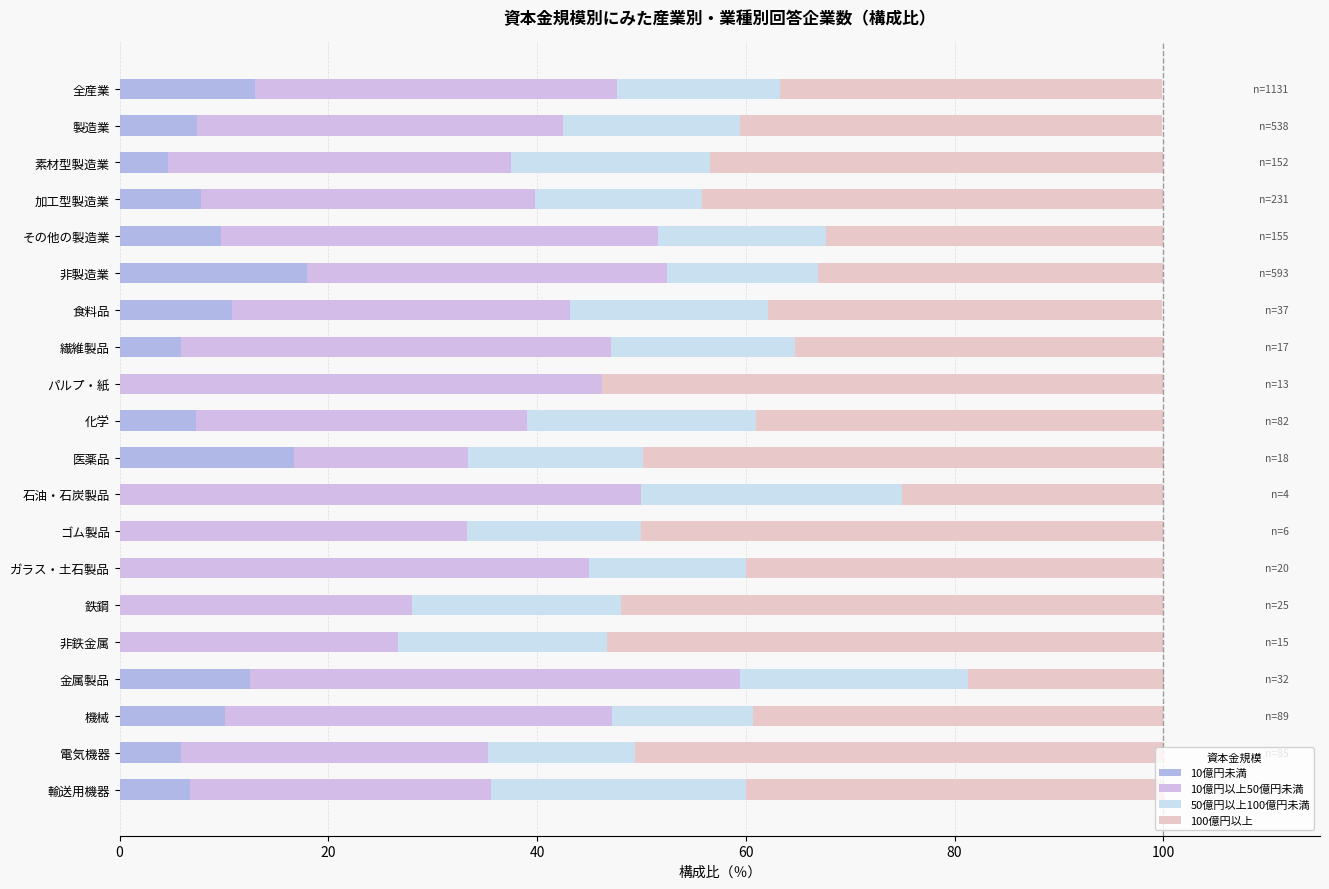

Rank the series by their average value, from highest to lowest.

100億円以上, 10億円以上50億円未満, 50億円以上100億円未満, 10億円未満